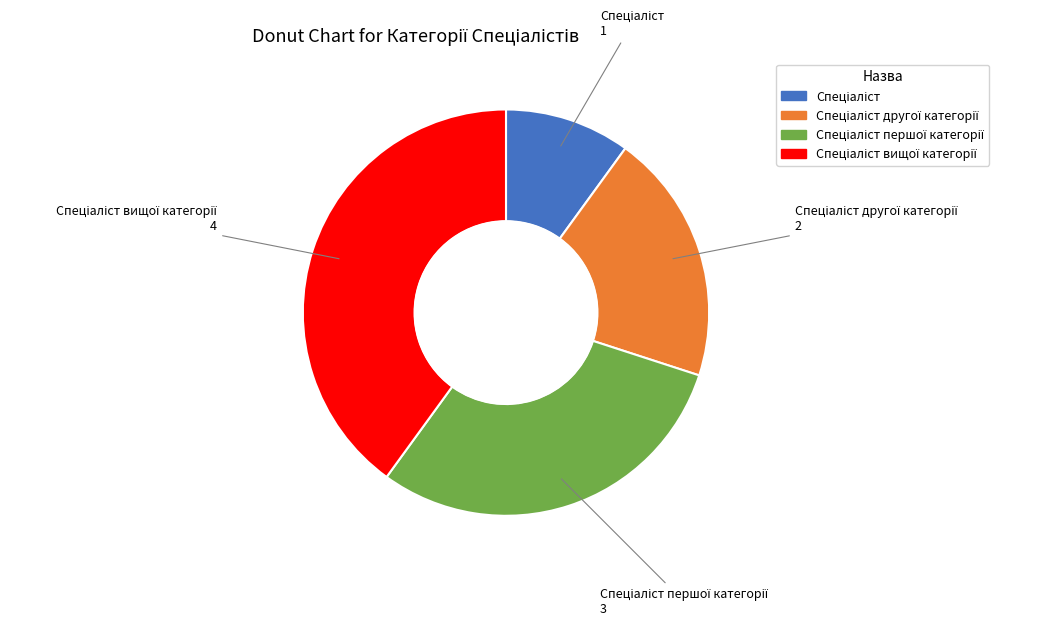

Is there any slice that represents more than half of the pie?

No